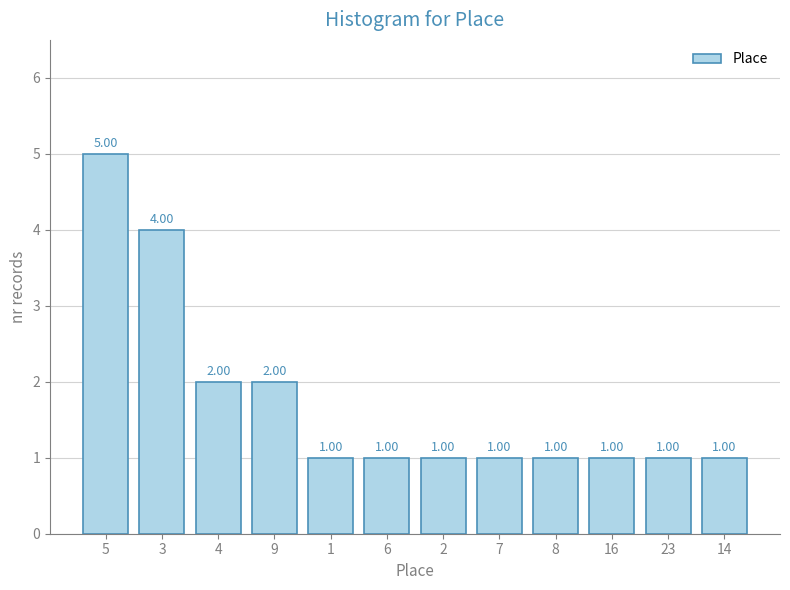

Which has a higher value, 6 or 4?

4